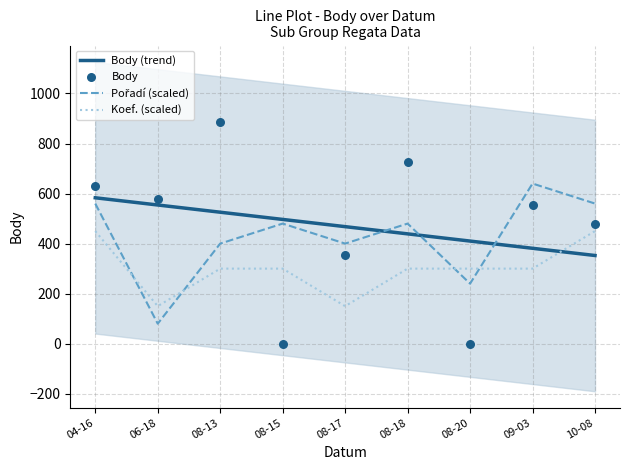

Which series contains the lowest Y value?

Body